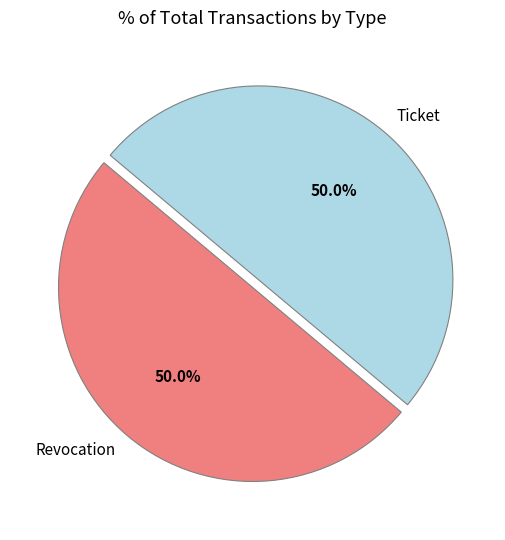

What is the ratio of the value at Ticket to the value at Revocation?

1.0